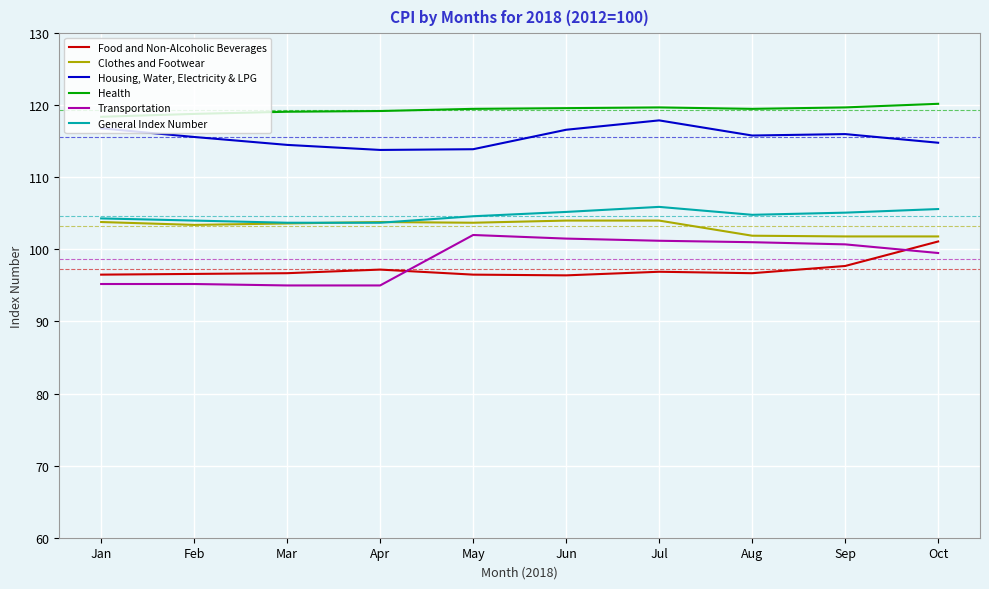

What is the sum of all Food and Non-Alcoholic Beverages values?

972.3